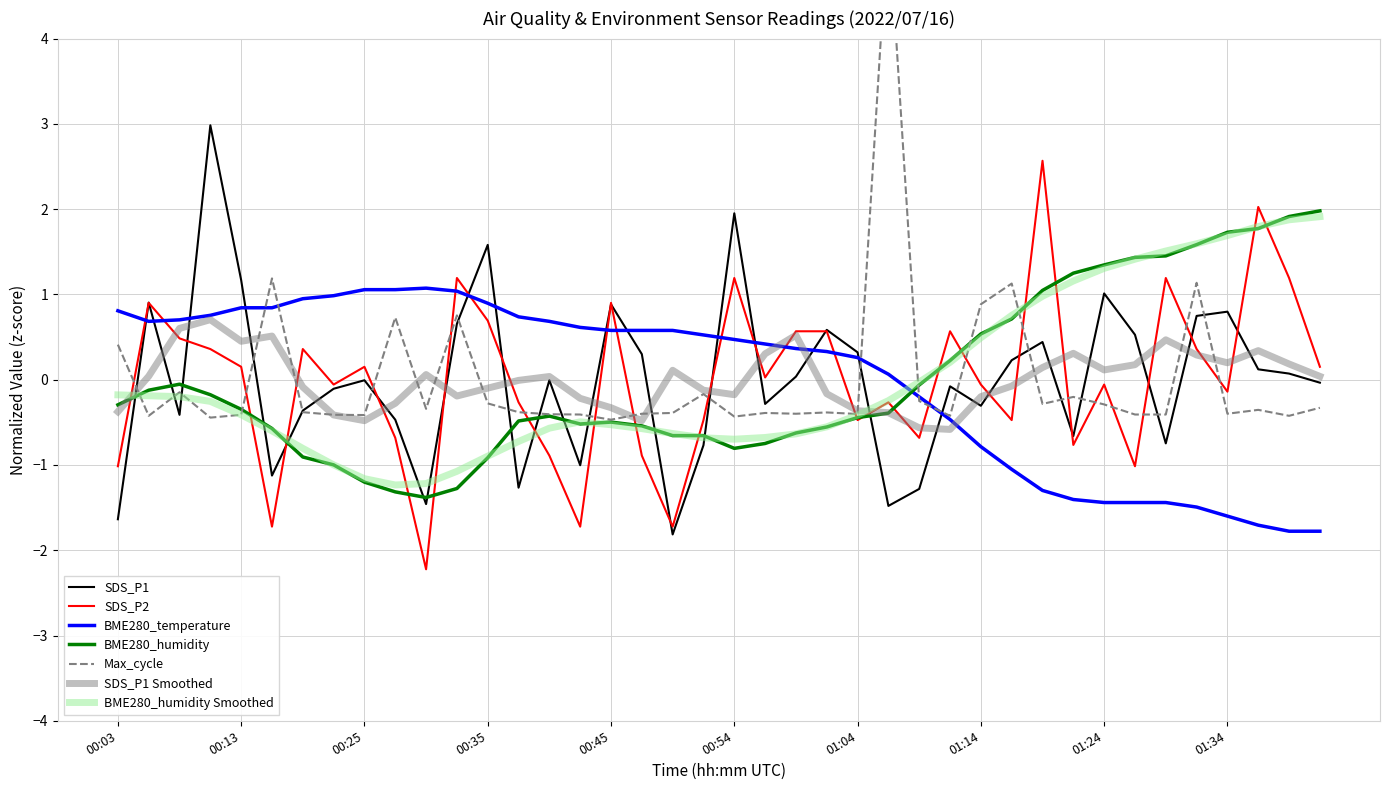

What is the difference between the SDS_P1 values at 00:52 and 00:25?

0.8